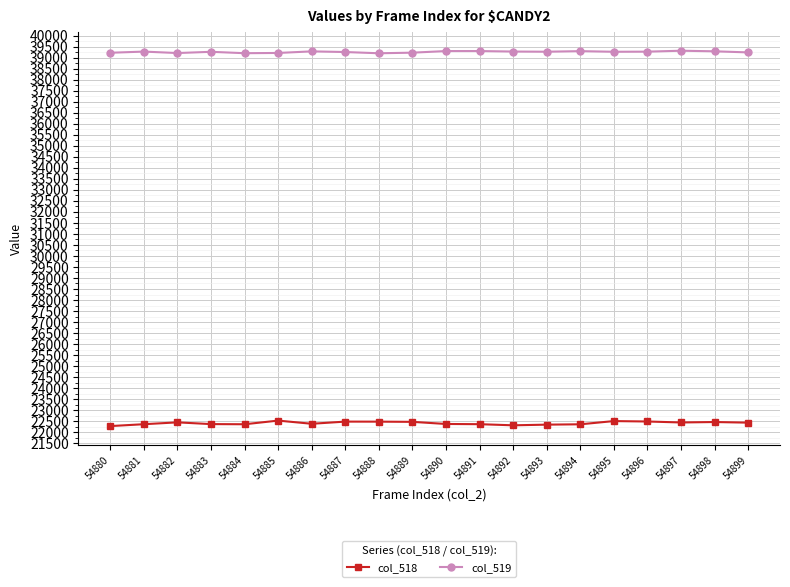

The value of col_518 at 54885 is 30685. True or false?

False